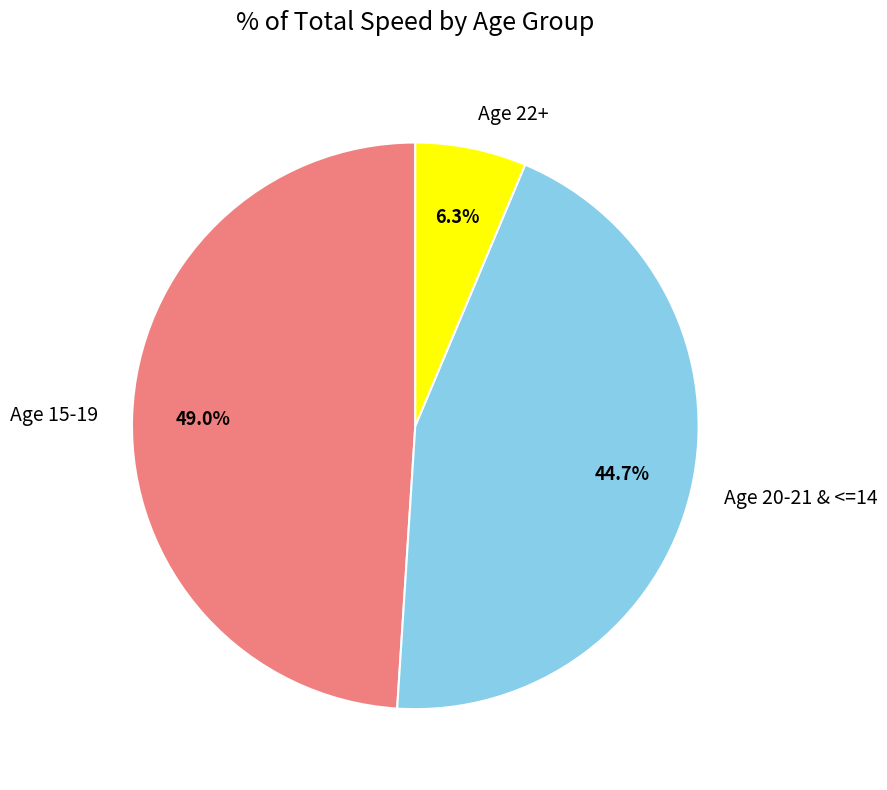

What is the total percentage of Age 15-19 and Age 20-21 & <=14?

93.7%